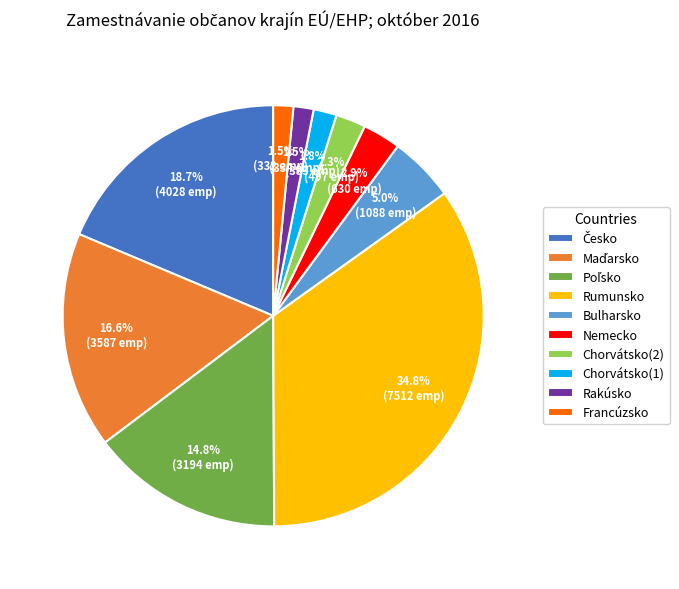

True or false: Rumunsko accounts for 35% of the total.

True